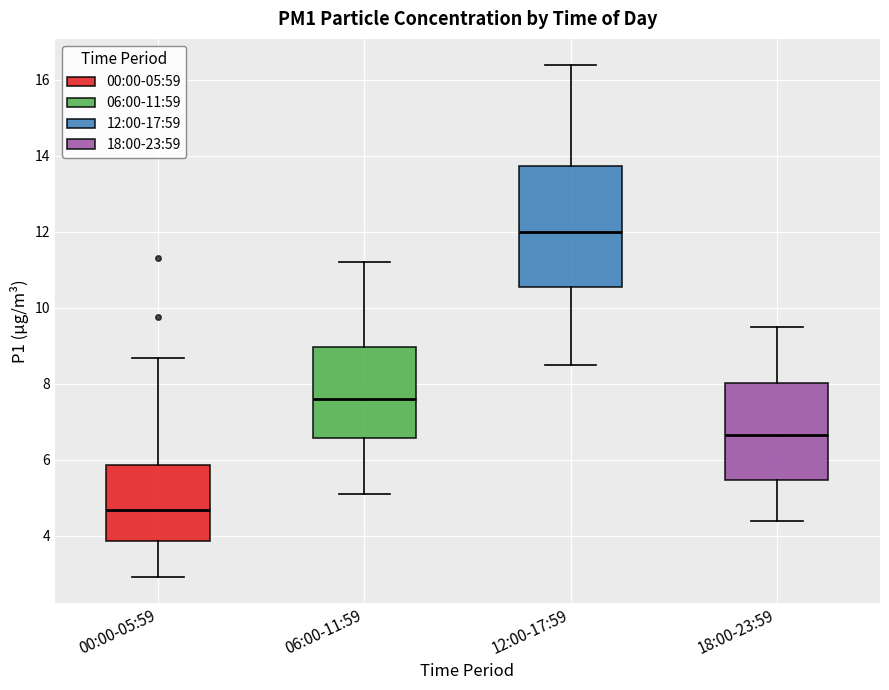

Reading left to right, transcribe this box plot: for each box, give where its median line is, the range the box spans, and where its two whiskers end, as read against the y-axis. The values are not printed on the chart, so give them approximately, as read against the axis.

00:00-05:59: median 4.6, box 3.8 to 5.8, whiskers 3.0 to 8.6
06:00-11:59: median 7.6, box 6.6 to 9.0, whiskers 5.2 to 11.2
12:00-17:59: median 12.0, box 10.6 to 13.8, whiskers 8.6 to 16.4
18:00-23:59: median 6.6, box 5.4 to 8.0, whiskers 4.4 to 9.6